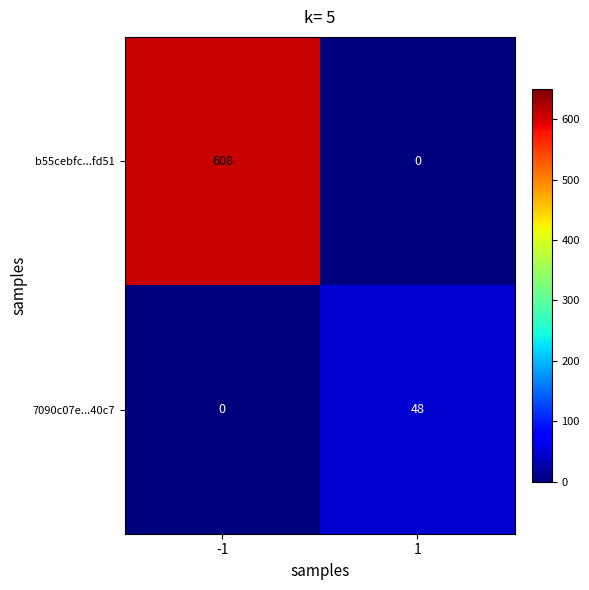

List the series in order of their peak value, lowest first.

7090c07e...40c7, b55cebfc...fd51